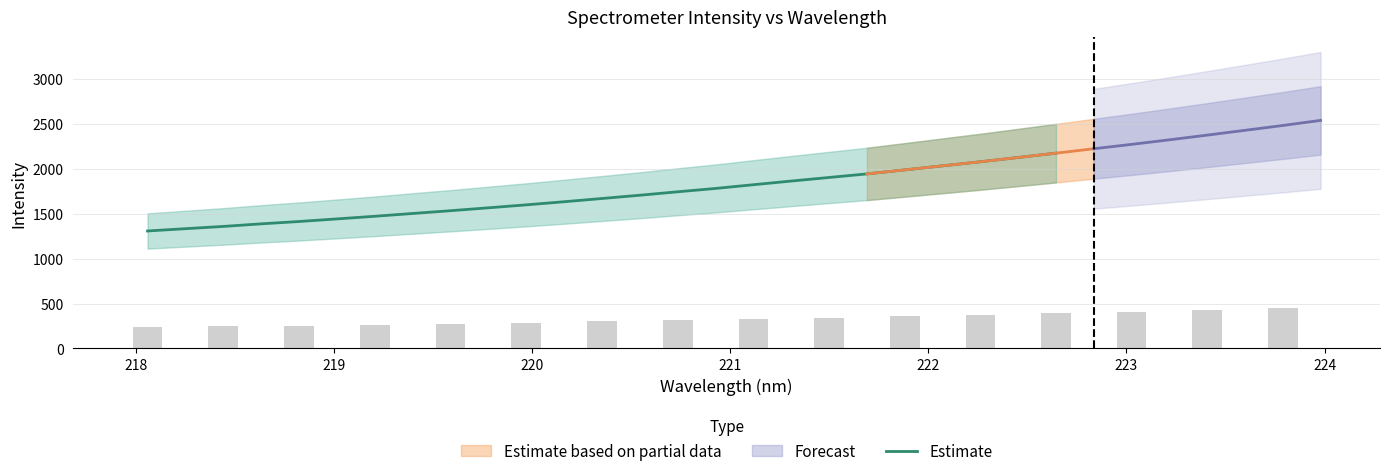

What is the lowest value of the Estimate series?

1308.2